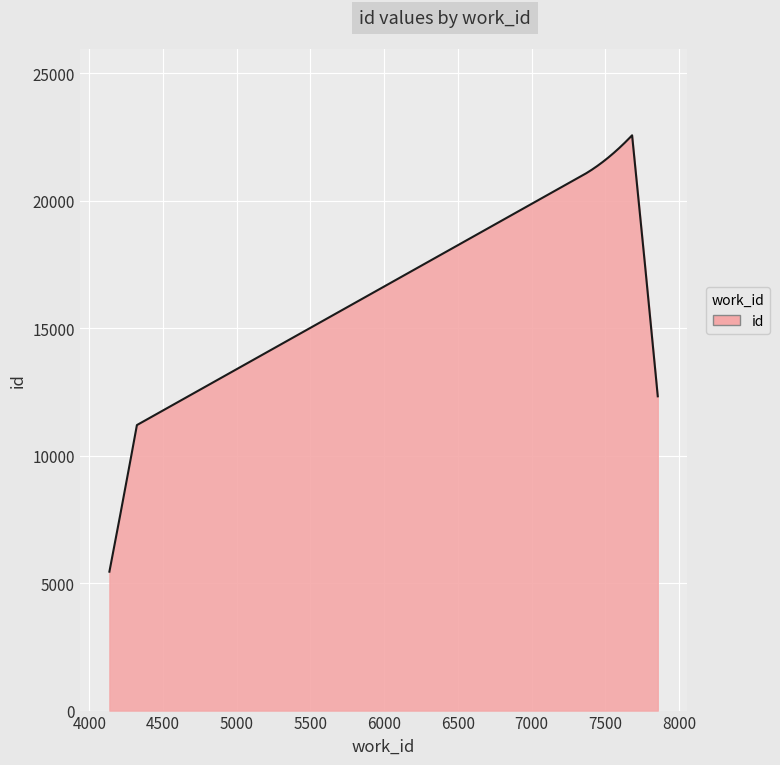

What is the maximum value shown in the chart?

22568.3